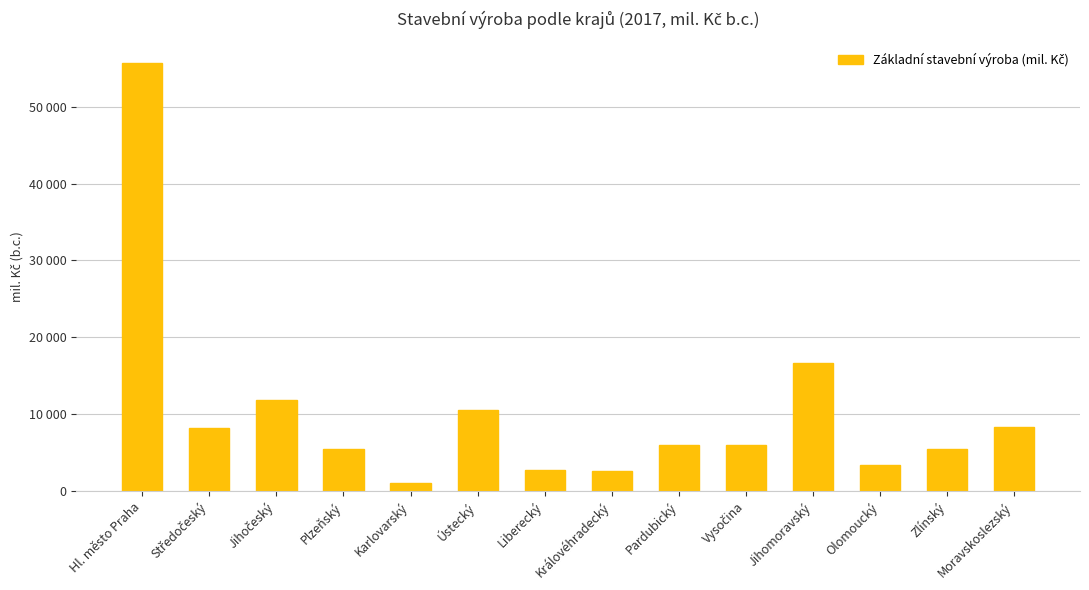

What is the difference between the maximum and minimum values?

54686